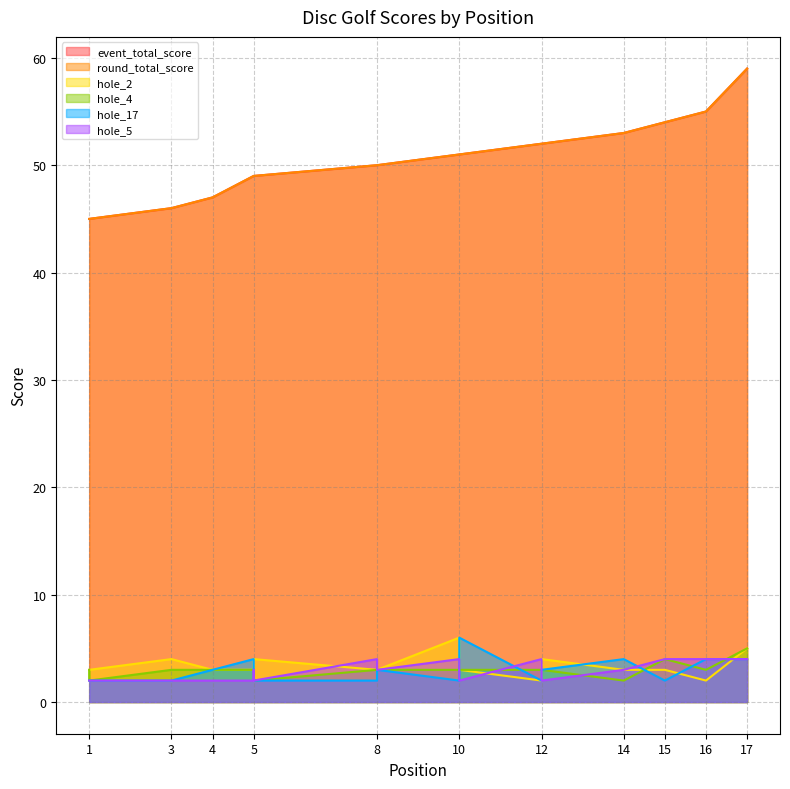

At which label does round_total_score reach its minimum?

1